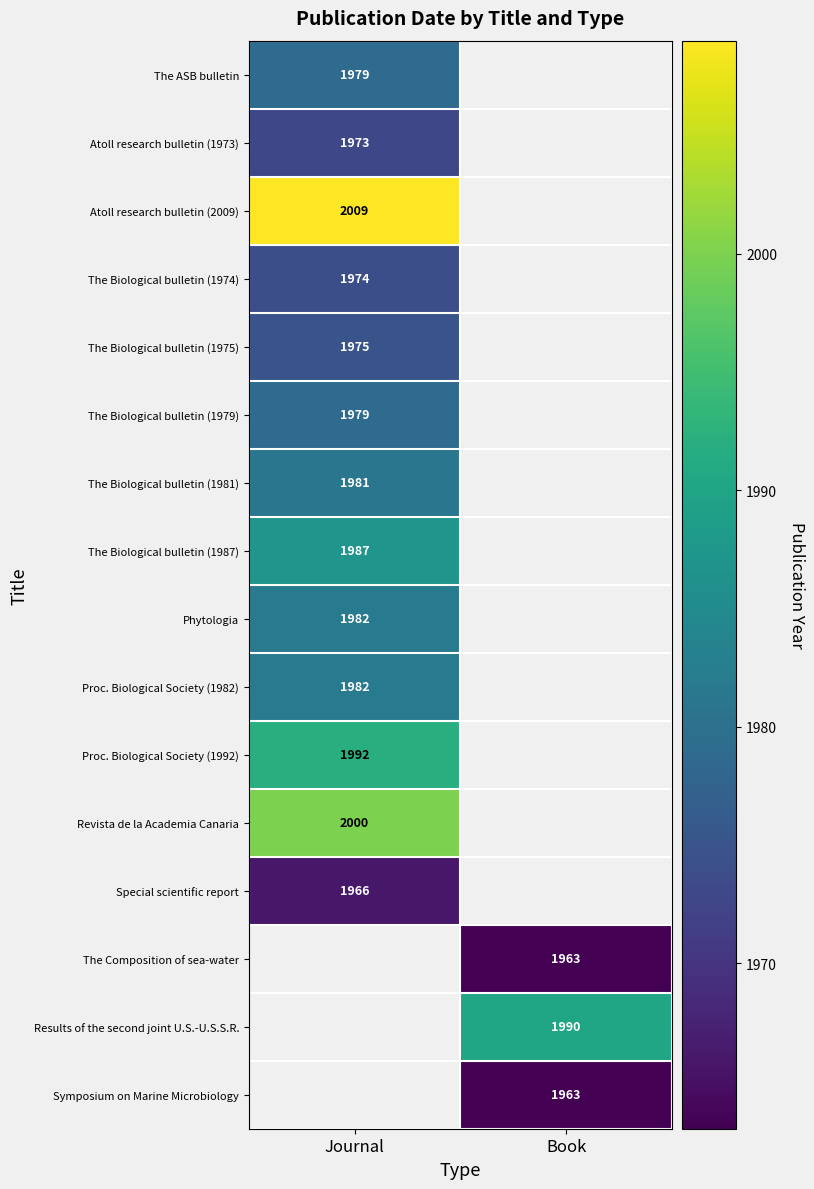

The value of Results of the second joint U.S.-U.S.S.R. at Book is 1990. True or false?

True